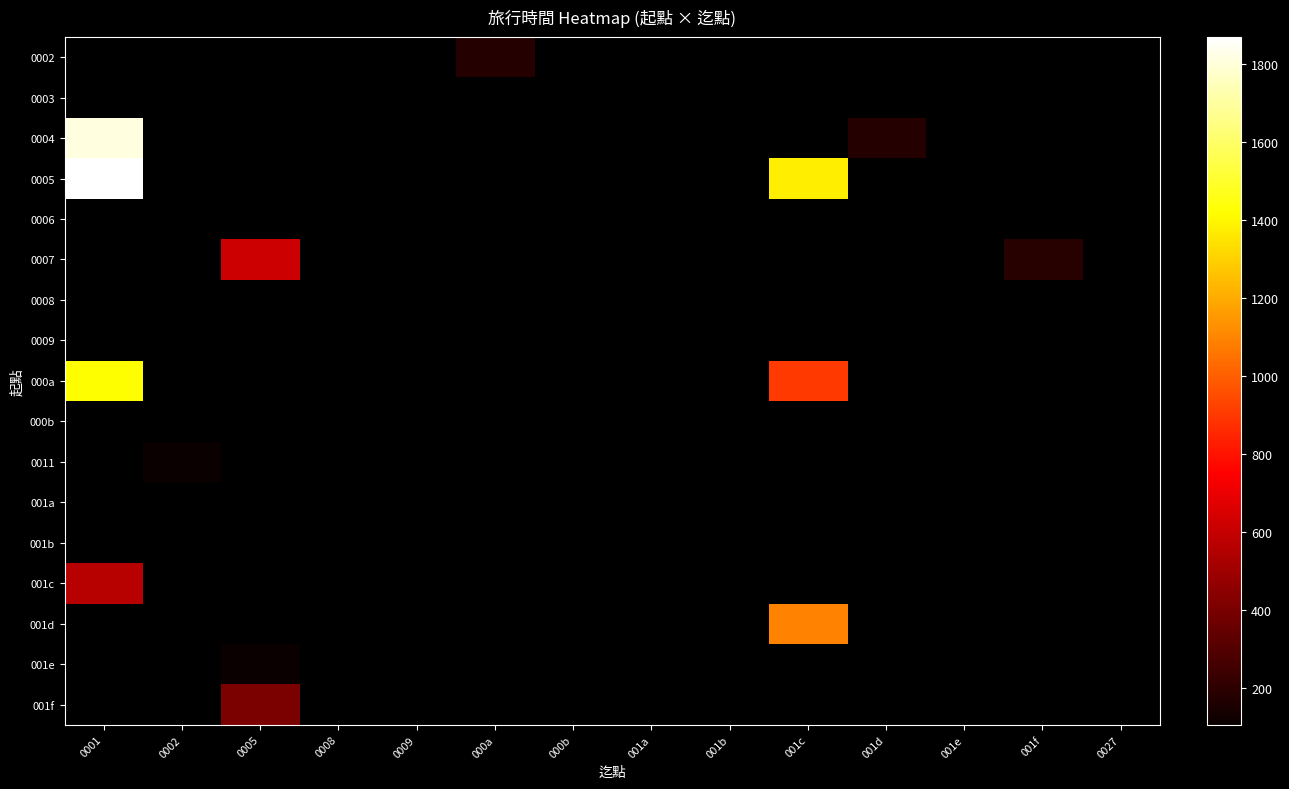

What is the minimum value for 0005?

1373.0